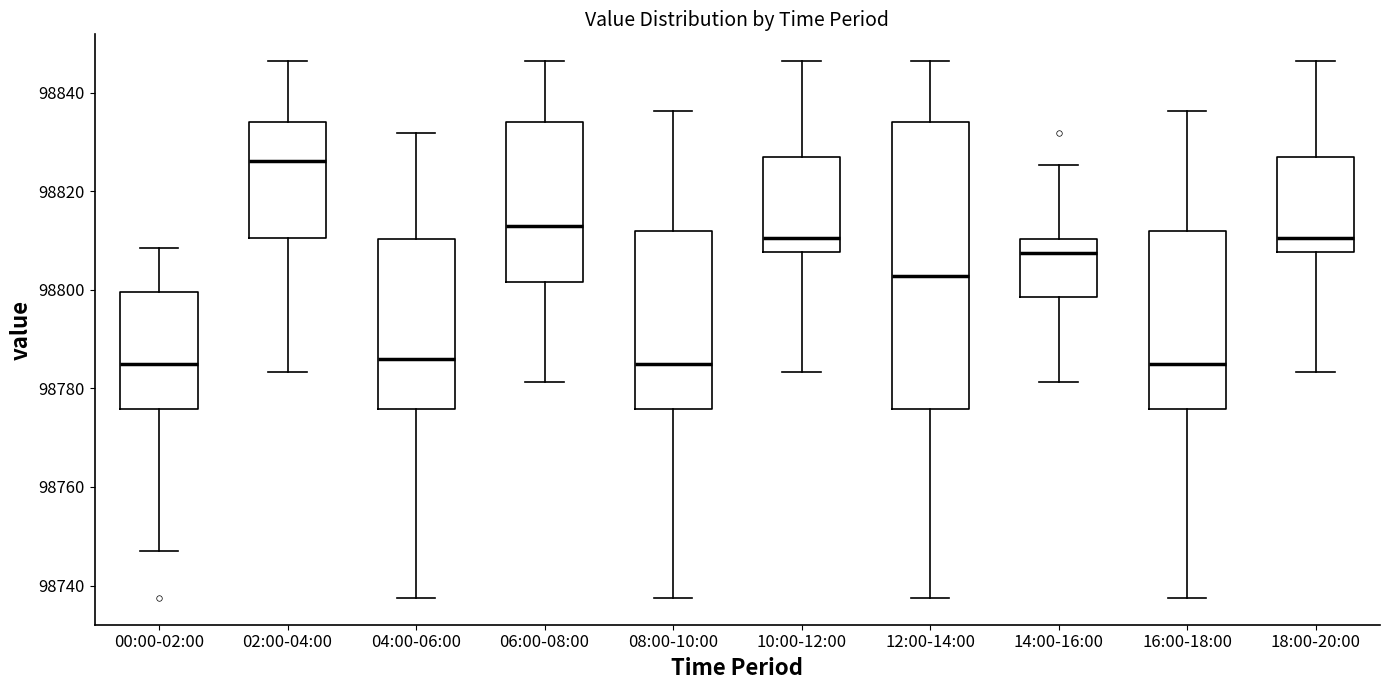

Which box has the highest median line?

02:00-04:00